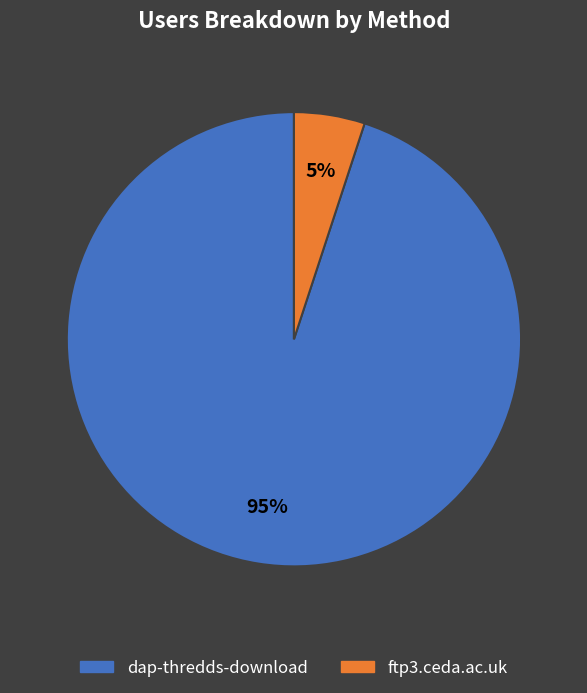

True or false: dap-thredds-download accounts for 95% of the total.

True